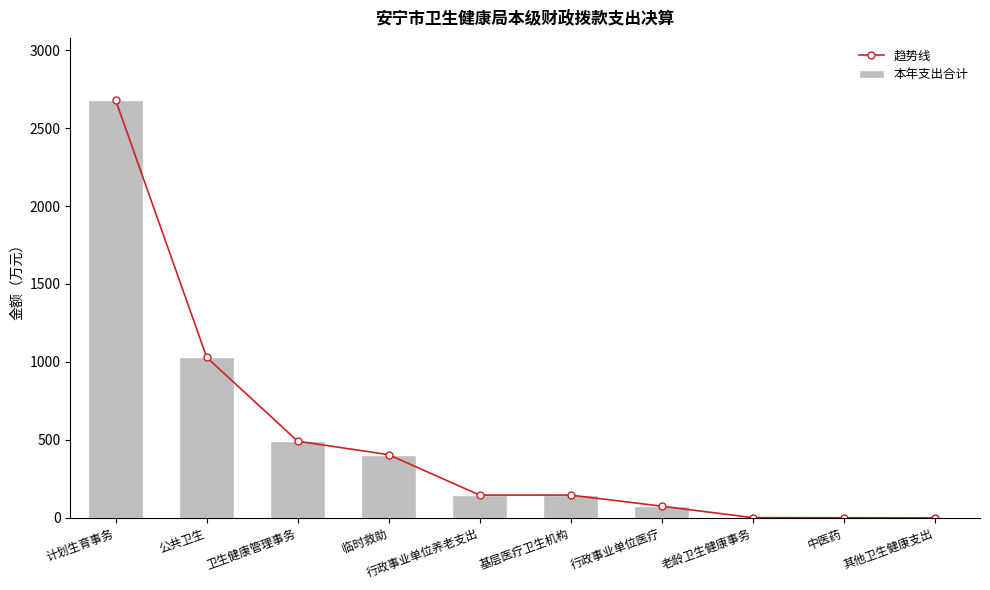

What is the highest value of the 本年支出合计 series?

2676.7